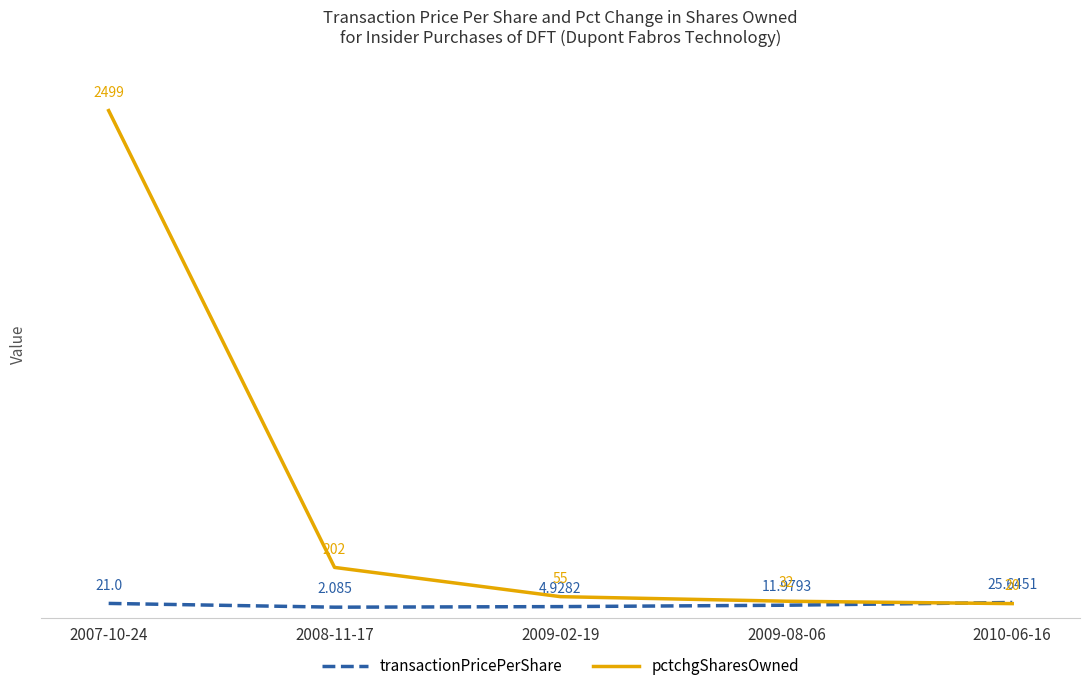

Which series has the widest spread of values?

pctchgSharesOwned